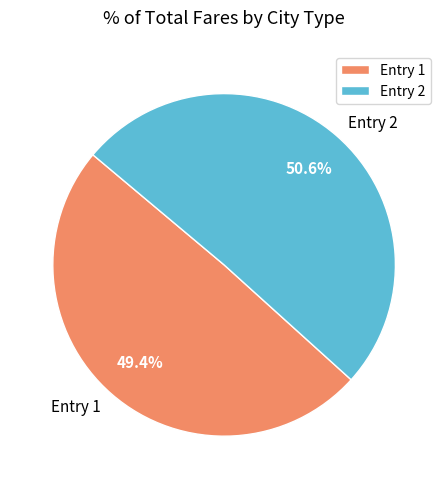

Combined, what portion of the pie is Entry 1 and Entry 2?

100.0%